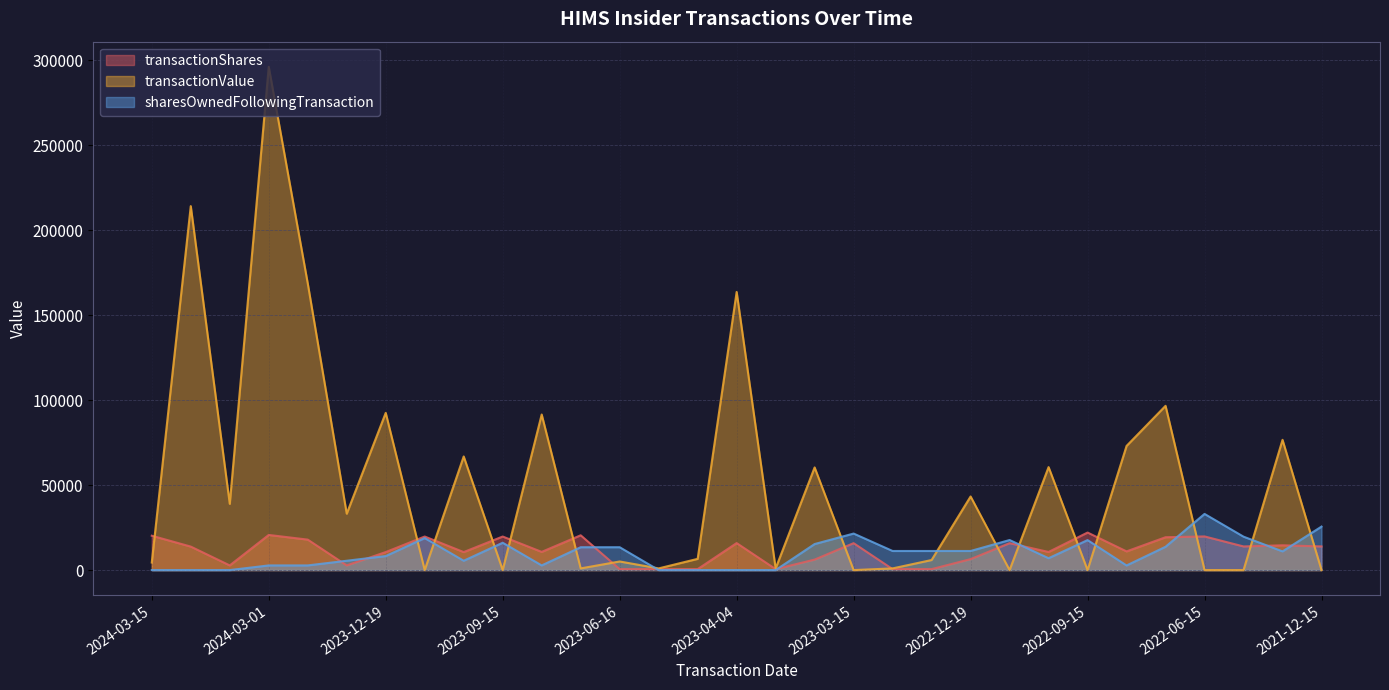

What is the approximate value of sharesOwnedFollowingTransaction at 2022-12-19?

11241